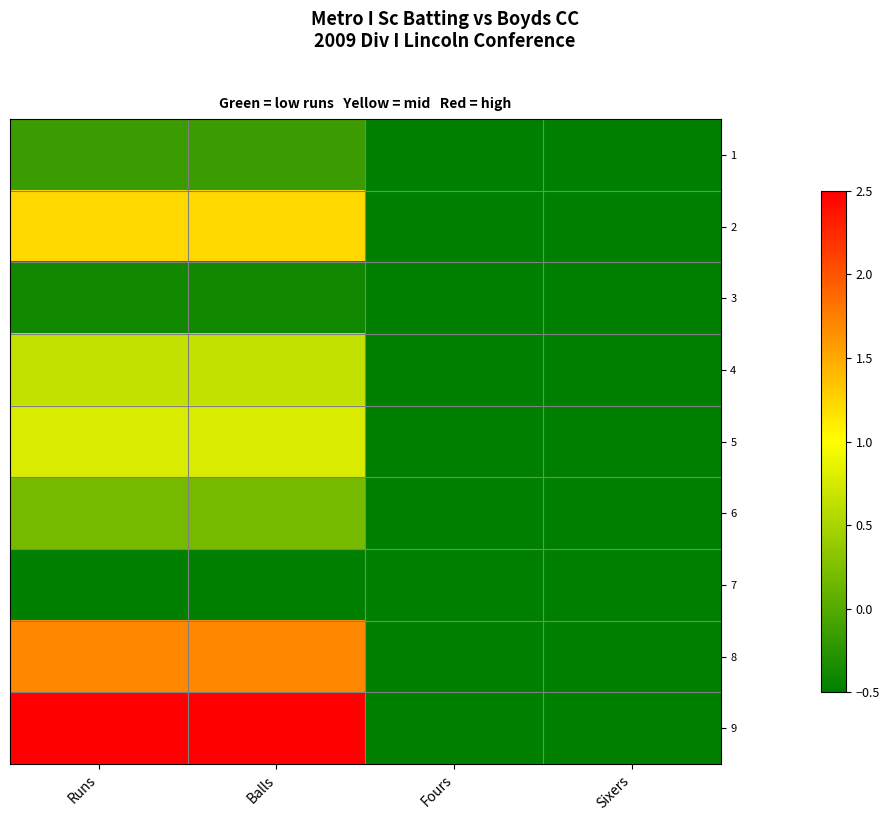

Reading left to right, what are all the values shown in this chart?

1: Runs=-0.2	Balls=-0.2	Fours=-0.5	Sixers=-0.5
2: Runs=1.2	Balls=1.2	Fours=-0.5	Sixers=-0.5
3: Runs=-0.4	Balls=-0.4	Fours=-0.5	Sixers=-0.5
4: Runs=0.7	Balls=0.7	Fours=-0.5	Sixers=-0.5
5: Runs=0.8	Balls=0.8	Fours=-0.5	Sixers=-0.5
6: Runs=0.2	Balls=0.2	Fours=-0.5	Sixers=-0.5
7: Runs=-0.5	Balls=-0.5	Fours=-0.5	Sixers=-0.5
8: Runs=1.7	Balls=1.7	Fours=-0.5	Sixers=-0.5
9: Runs=2.5	Balls=2.5	Fours=-0.5	Sixers=-0.5